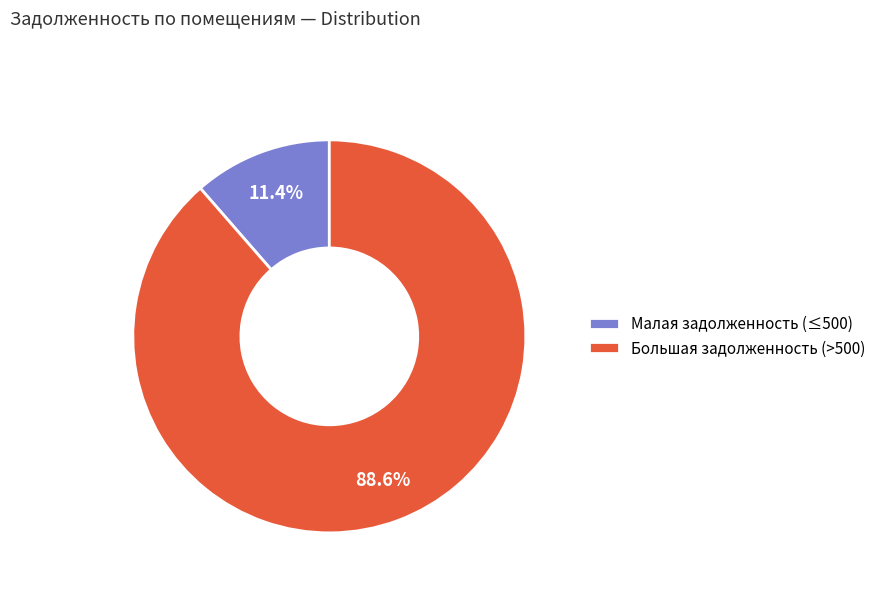

What is the ratio of the value at Большая задолженность (>500) to the value at Малая задолженность (≤500)?

7.8